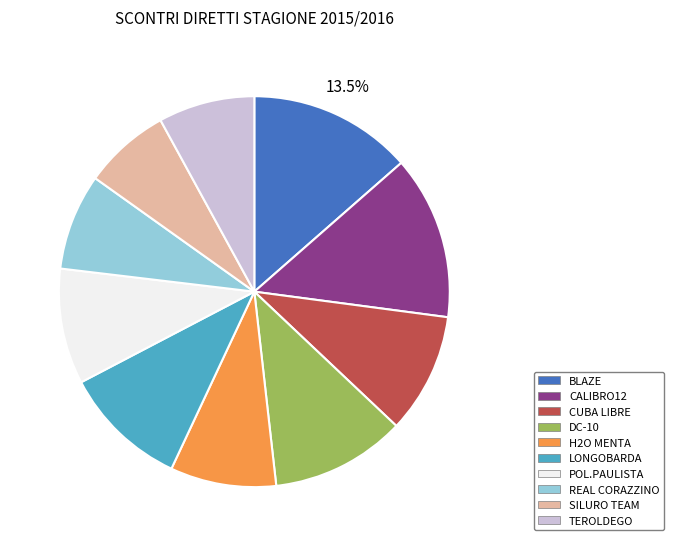

Approximately how many times larger is the value at TEROLDEGO compared to SILURO TEAM?

1.1